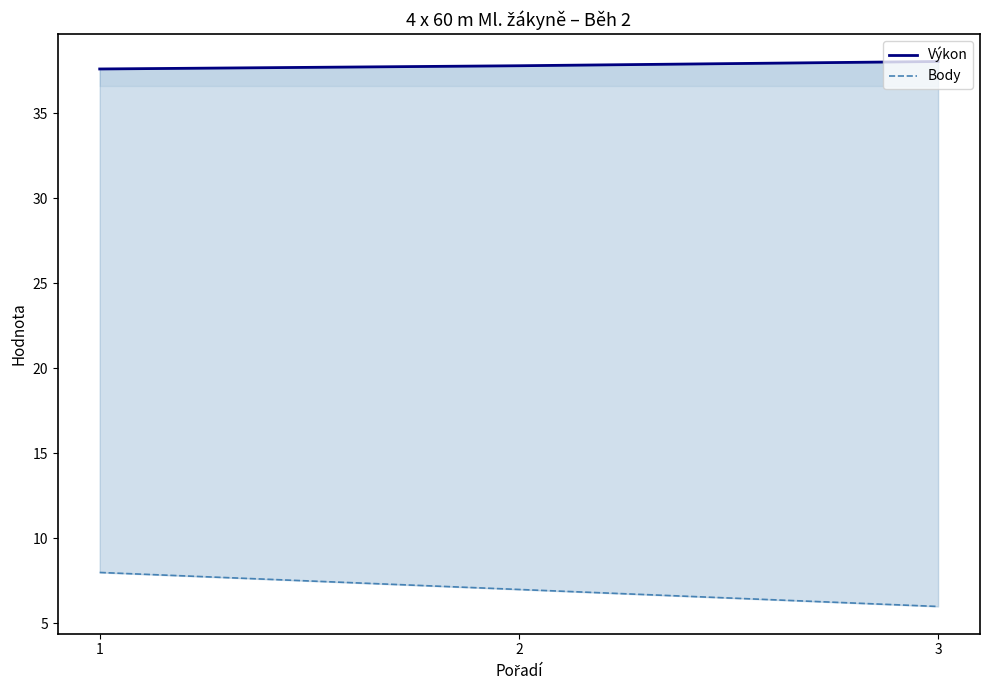

The Body series shows 6.0 at 3. True or false?

True